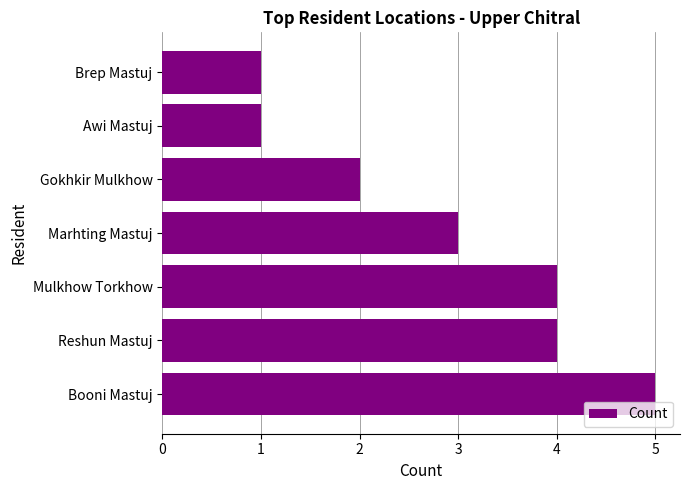

Reading bottom to top, list all the values displayed in this chart.

5	4	4	3	2	1	1